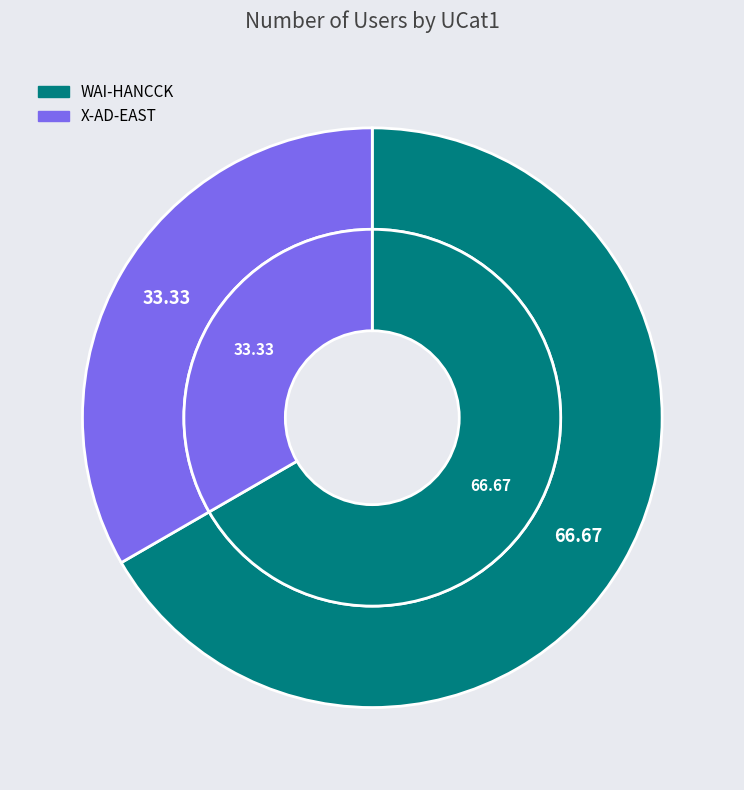

What percentage is the X-AD-EAST slice, to the nearest percent?

33%